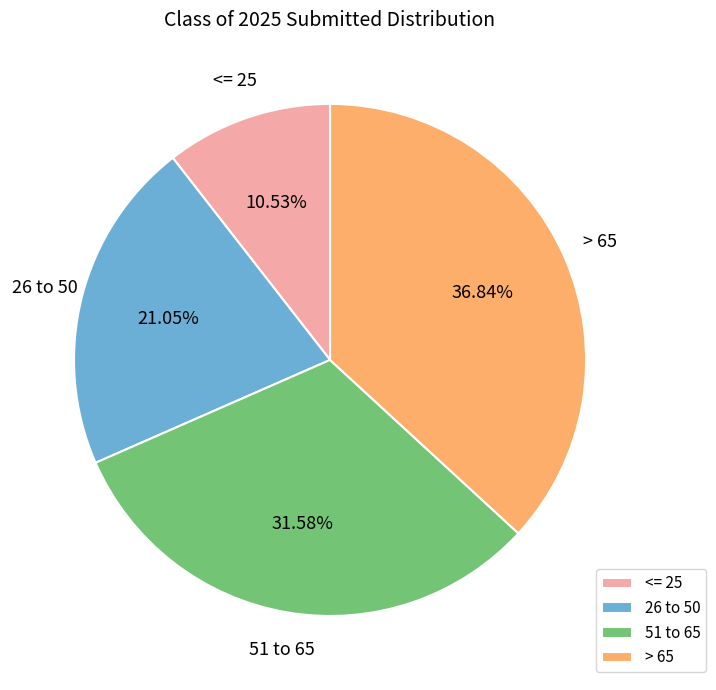

What is the ratio of the value at 26 to 50 to the value at 51 to 65?

0.7